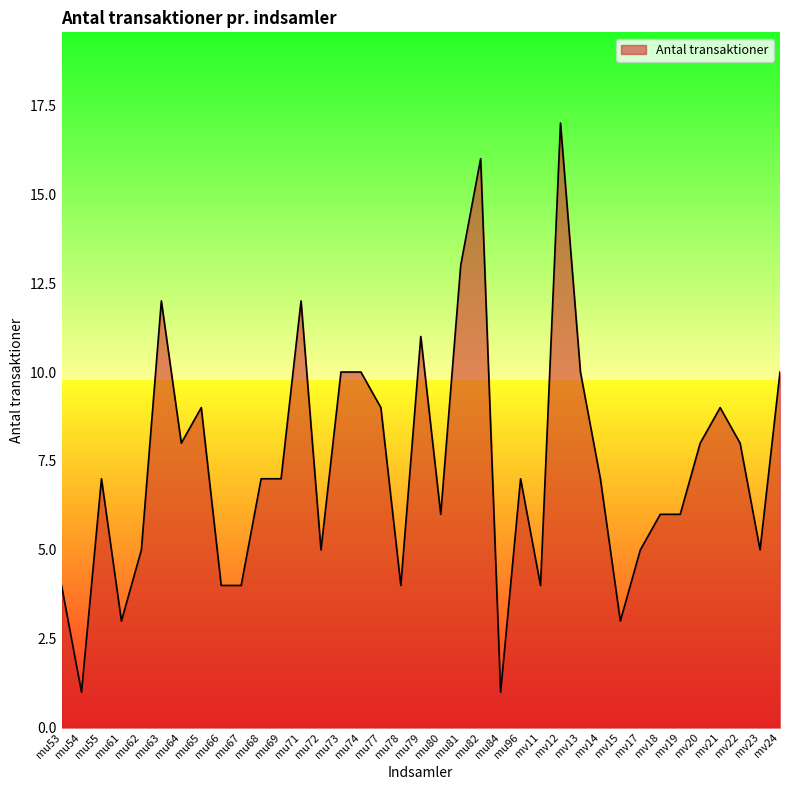

The chart shows a value of 4 at mv11. True or false?

True